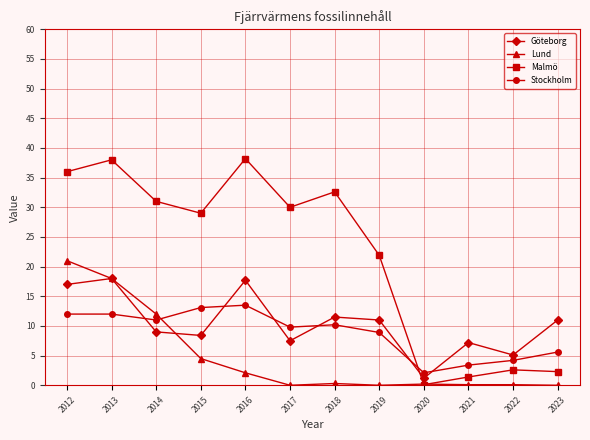

True or false: Göteborg has more than 1 interior local peaks.

True